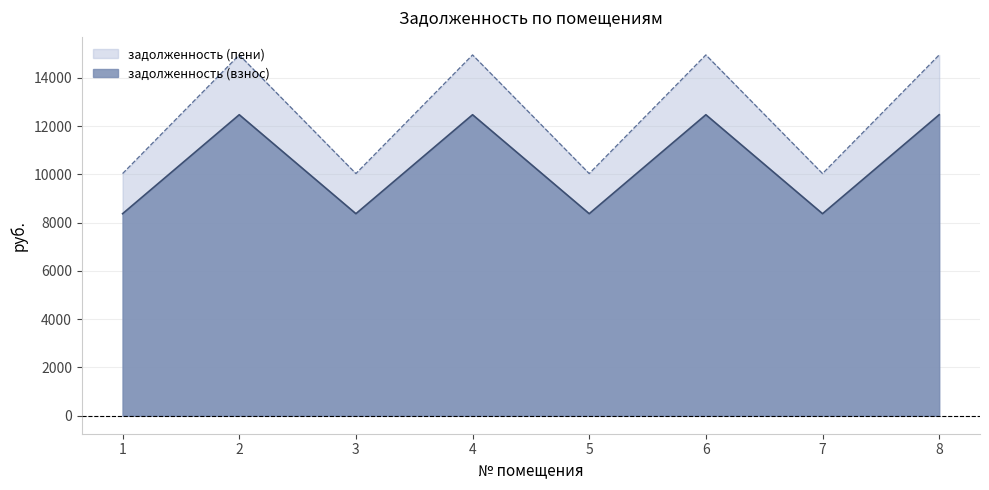

List the labels in order of задолженность (взнос) value, largest first.

2, 4, 6, 8, 1, 3, 5, 7